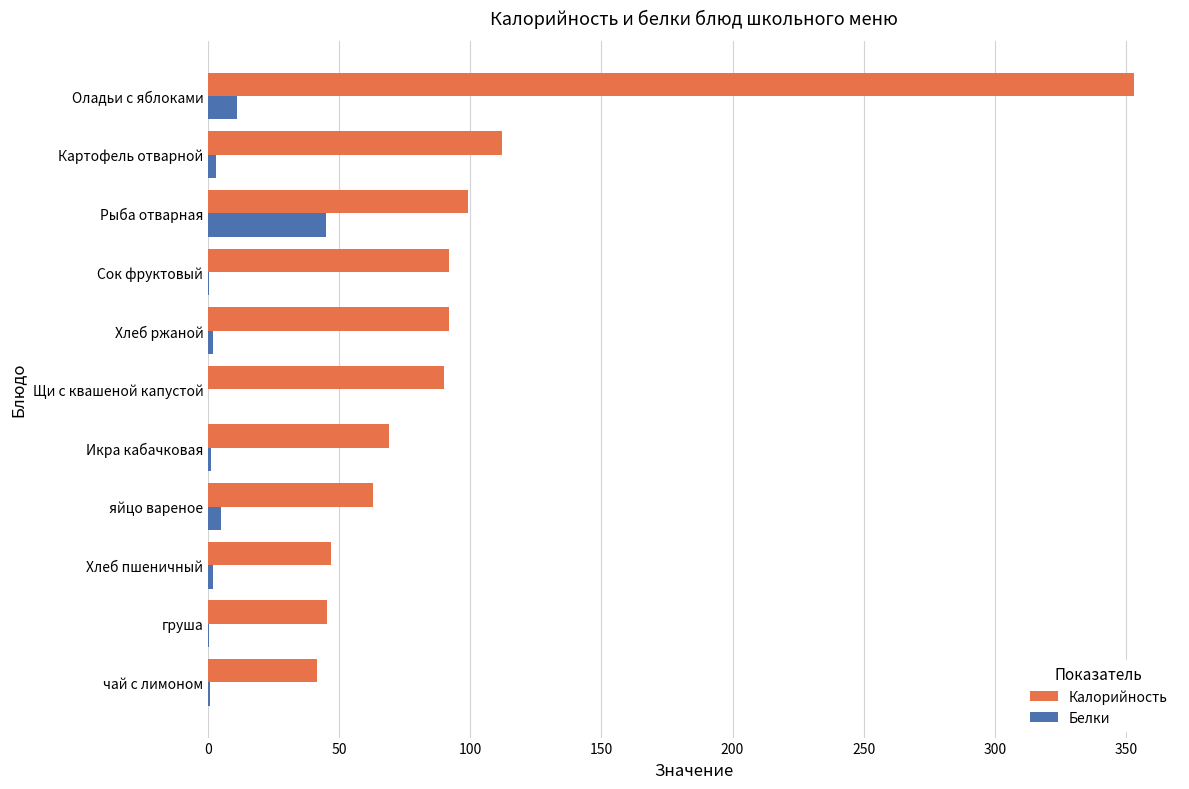

Between Рыба отварная and Оладьи с яблоками, which series saw the biggest shift?

Калорийность